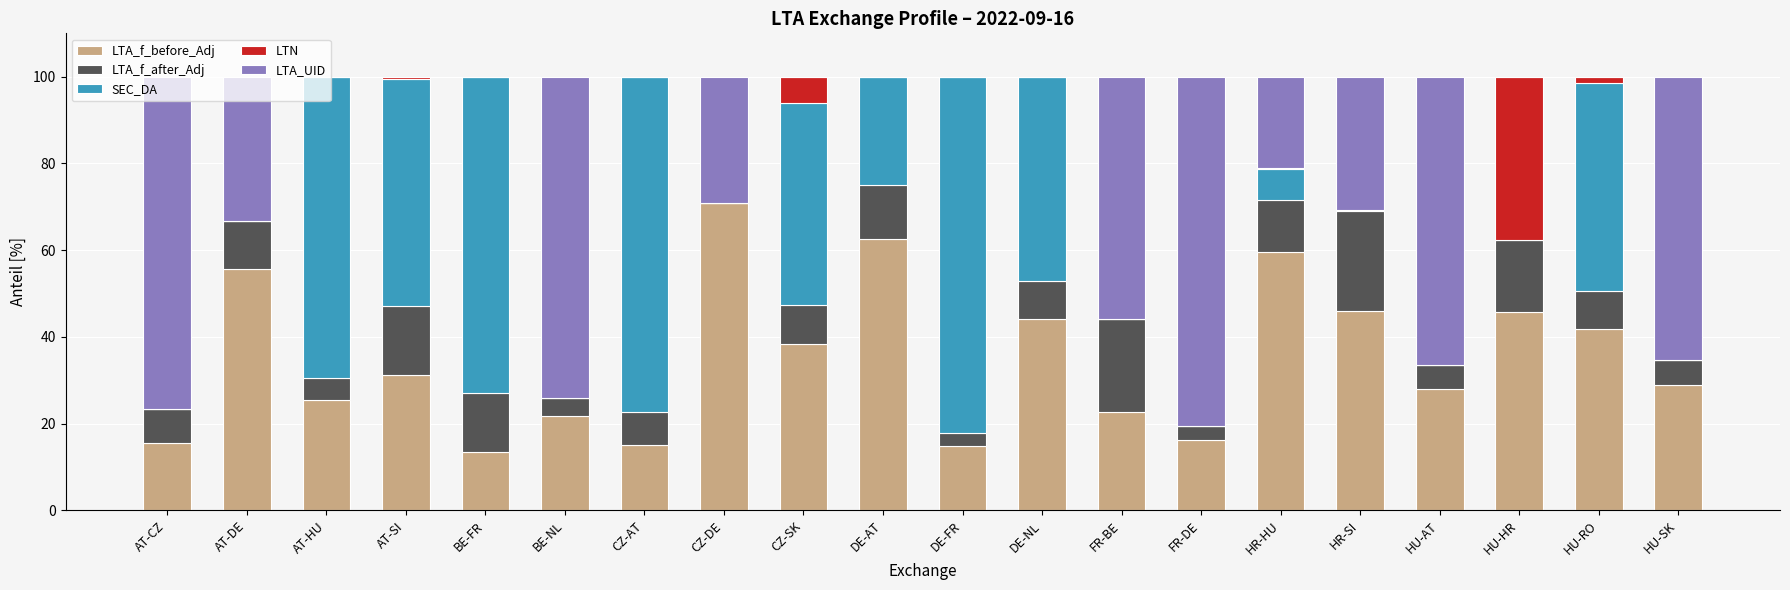

What is the total value across all series at BE-NL?

100.0